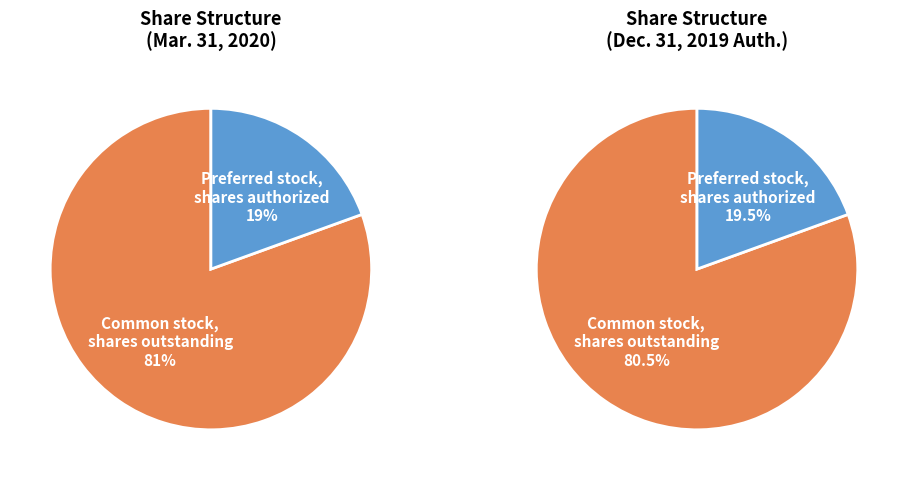

Which slice is the smallest?

Preferred stock, shares authorized